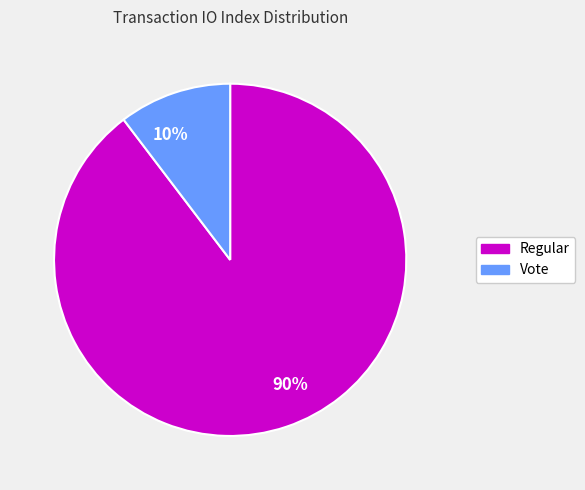

What is the smallest slice in the pie chart?

10%